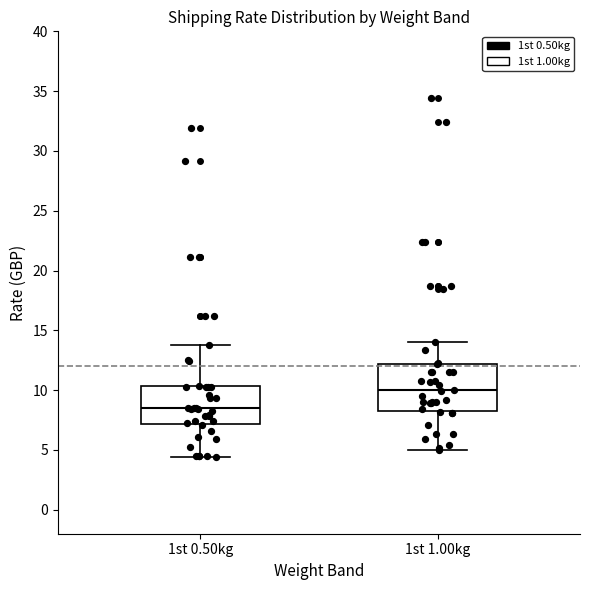

Reading left to right, transcribe this box plot: for each box, give where its median line is, the range the box spans, and where its two whiskers end, as read against the y-axis. The values are not printed on the chart, so give them approximately, as read against the axis.

1st 0.50kg: median 8.5, box 7.0 to 10.5, whiskers 4.5 to 14.0
1st 1.00kg: median 10.0, box 8.5 to 12.0, whiskers 5.0 to 14.0